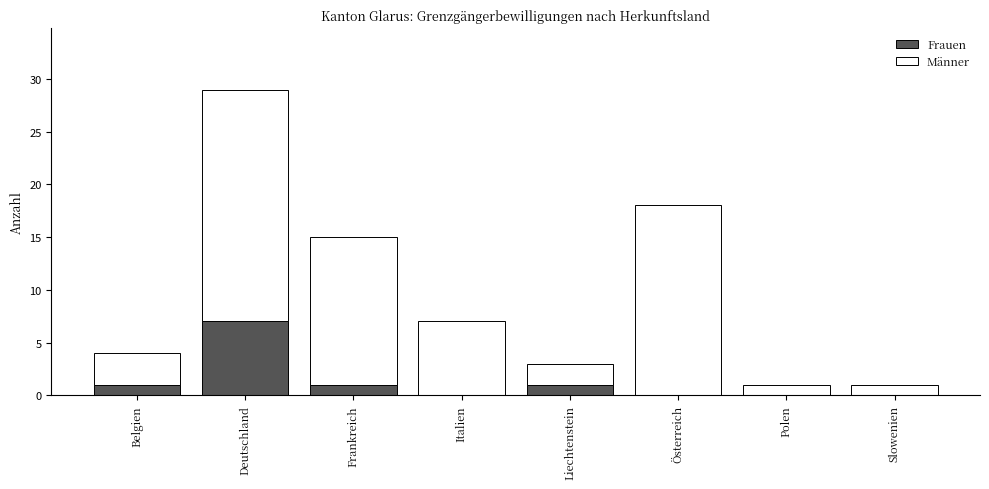

The value of Frauen at Liechtenstein is 1. True or false?

True